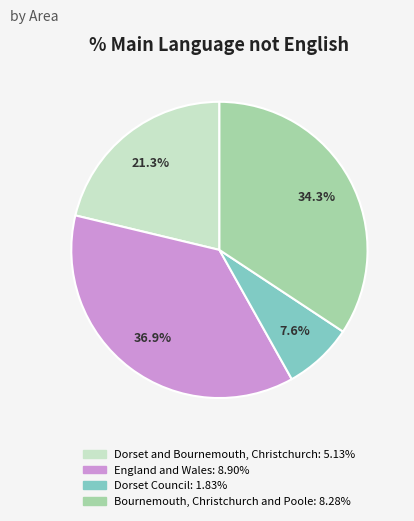

Rank the categories by value from highest to lowest.

England and Wales, Bournemouth, Christchurch and Poole, Dorset and Bournemouth, Christchurch, Dorset Council